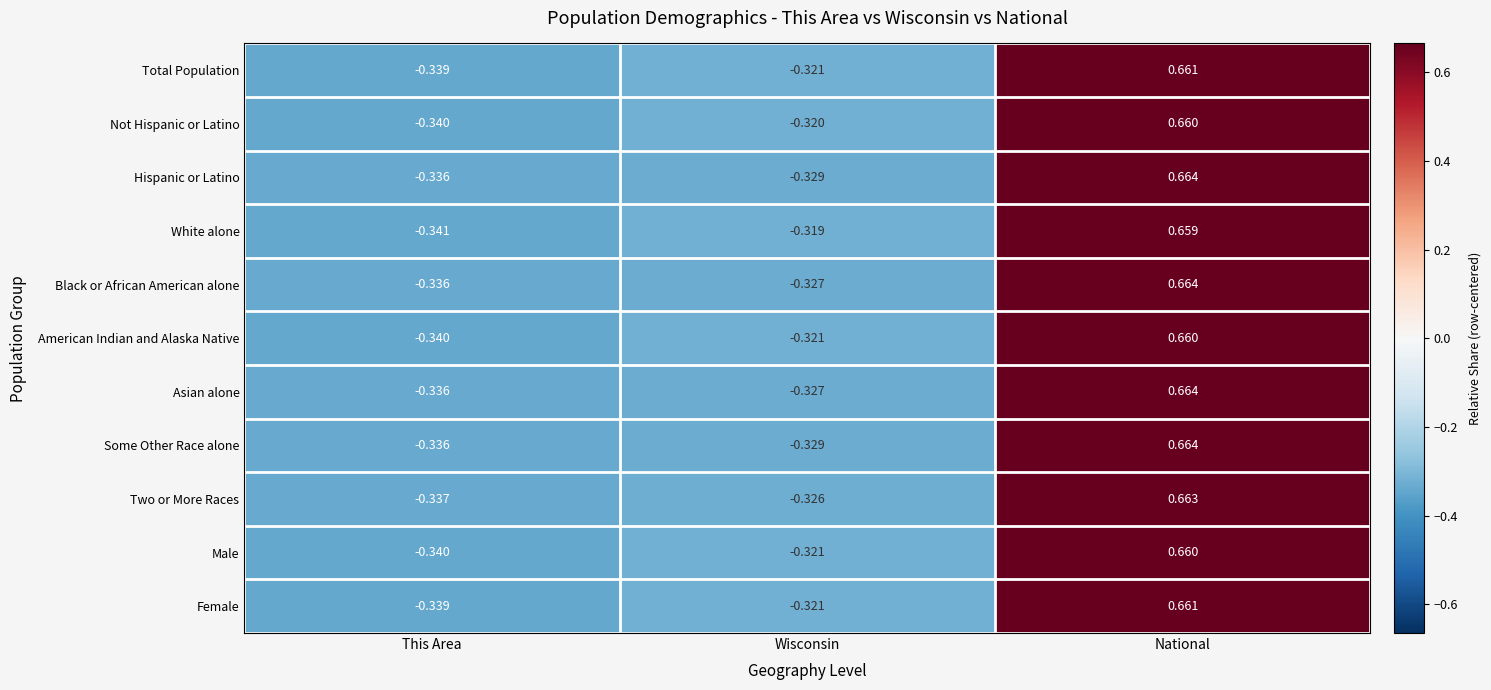

At which category is the sum across all series the highest?

National